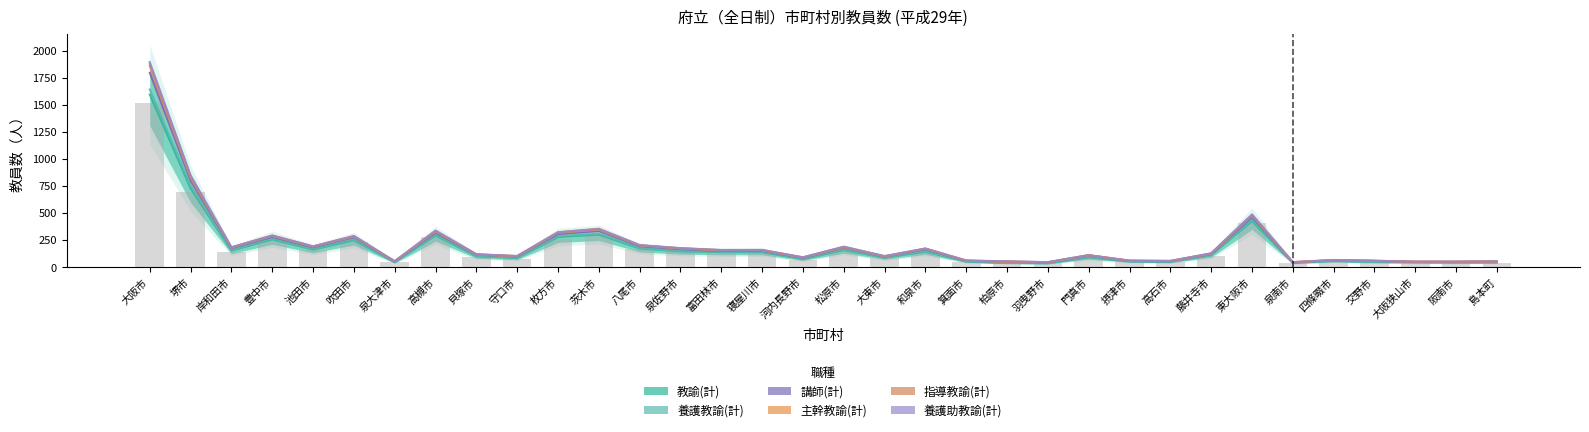

Is the value of 養護教諭(計) at 池田市 greater than the value of 教諭(計) at 守口市?

Yes